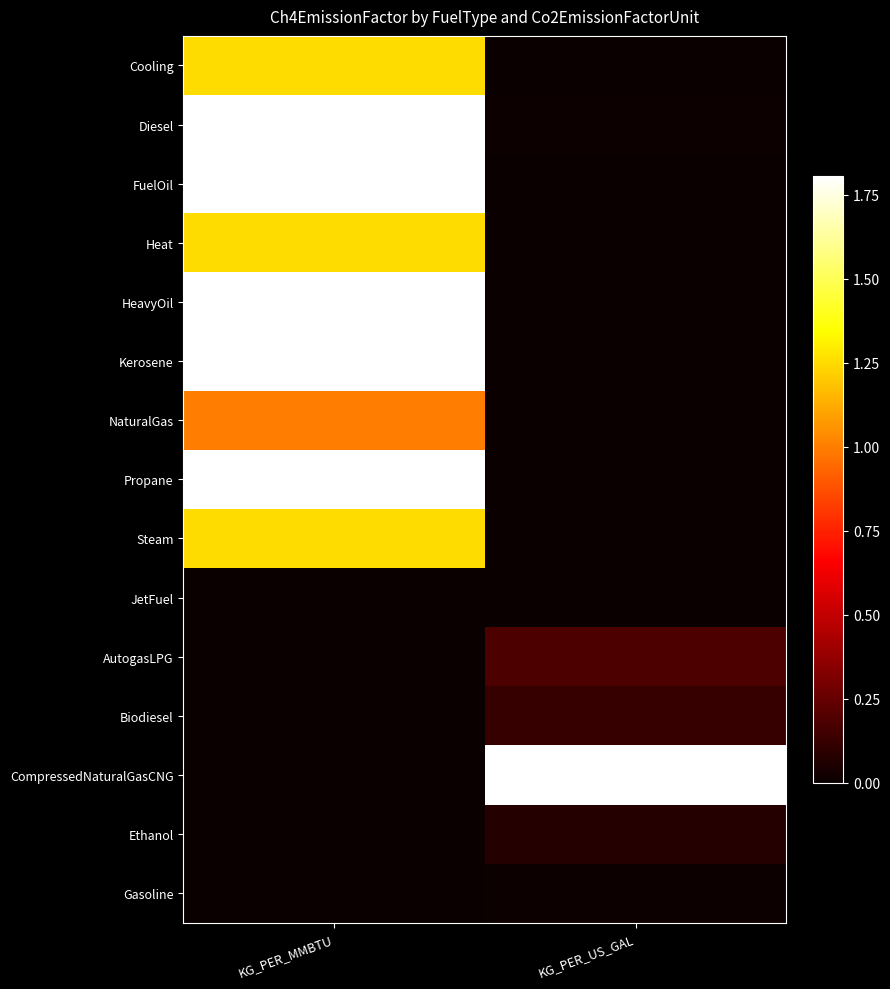

Reading right to left, list all the values displayed in this chart.

Cooling: KG_PER_US_GAL=0.0	KG_PER_MMBTU=1.2
Diesel: KG_PER_US_GAL=0.0	KG_PER_MMBTU=3.0
FuelOil: KG_PER_US_GAL=0.0	KG_PER_MMBTU=3.0
Heat: KG_PER_US_GAL=0.0	KG_PER_MMBTU=1.2
HeavyOil: KG_PER_US_GAL=0.0	KG_PER_MMBTU=3.0
Kerosene: KG_PER_US_GAL=0.0	KG_PER_MMBTU=3.0
NaturalGas: KG_PER_US_GAL=0.0	KG_PER_MMBTU=1.0
Propane: KG_PER_US_GAL=0.0	KG_PER_MMBTU=3.0
Steam: KG_PER_US_GAL=0.0	KG_PER_MMBTU=1.2
JetFuel: KG_PER_US_GAL=0.0	KG_PER_MMBTU=0.0
AutogasLPG: KG_PER_US_GAL=0.2	KG_PER_MMBTU=0.0
Biodiesel: KG_PER_US_GAL=0.1	KG_PER_MMBTU=0.0
CompressedNaturalGasCNG: KG_PER_US_GAL=1.8	KG_PER_MMBTU=0.0
Ethanol: KG_PER_US_GAL=0.1	KG_PER_MMBTU=0.0
Gasoline: KG_PER_US_GAL=0.0	KG_PER_MMBTU=0.0